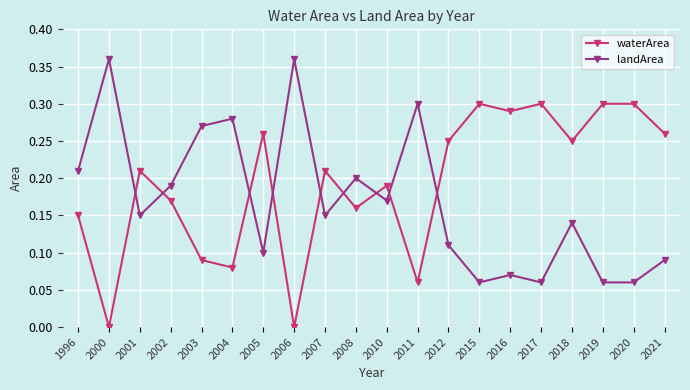

Does the chart display data point markers on the line(s)?

Yes